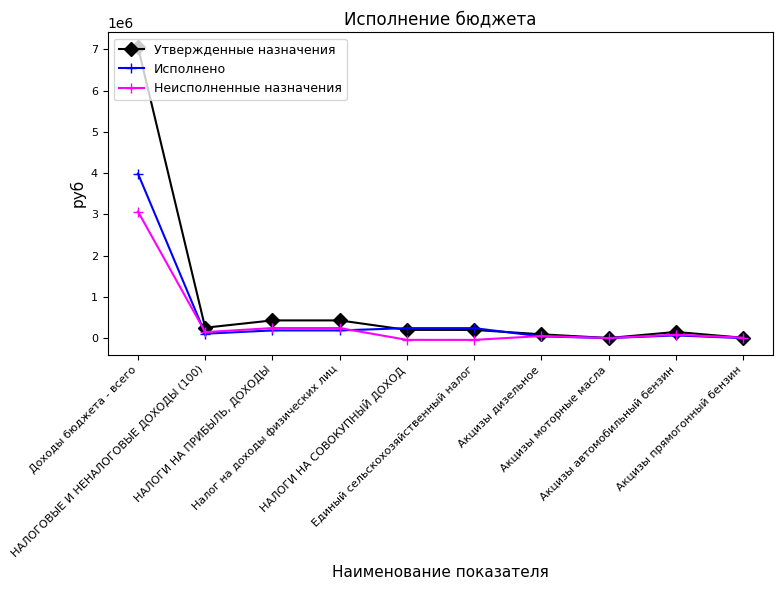

List the series in order of their peak value, highest first.

Утвержденные назначения, Исполнено, Неисполненные назначения